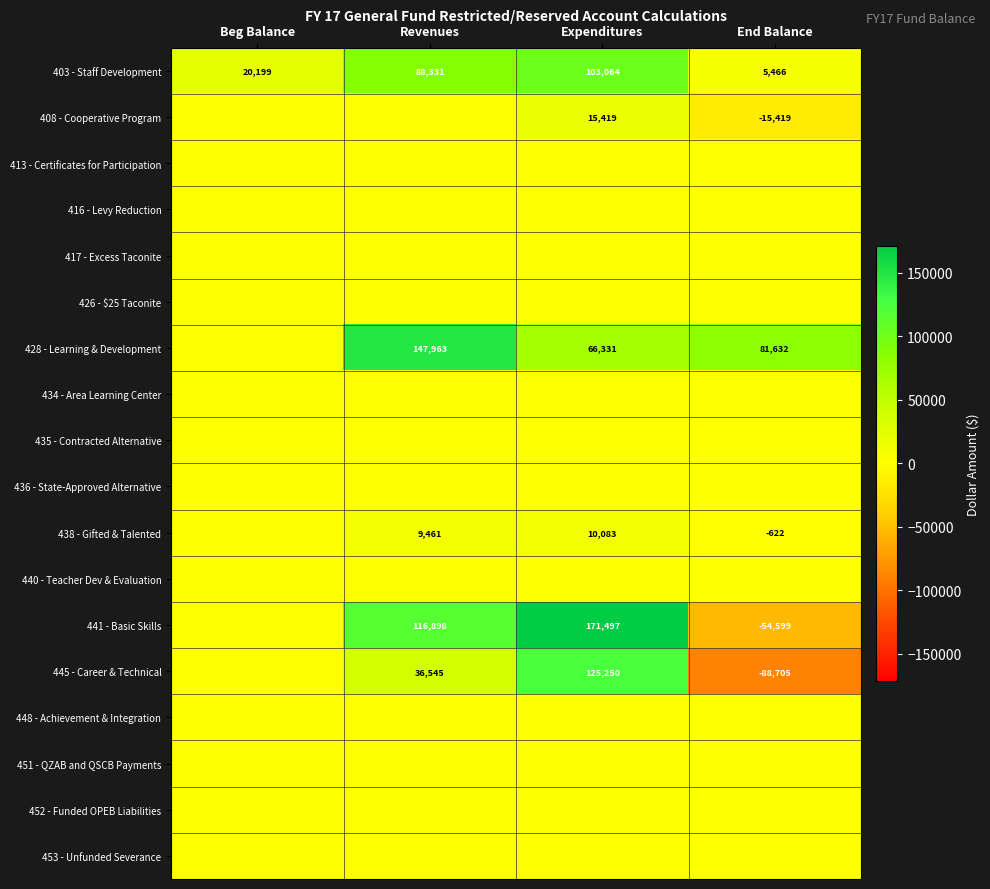

What is the difference between the highest and lowest values at Revenues?

147963